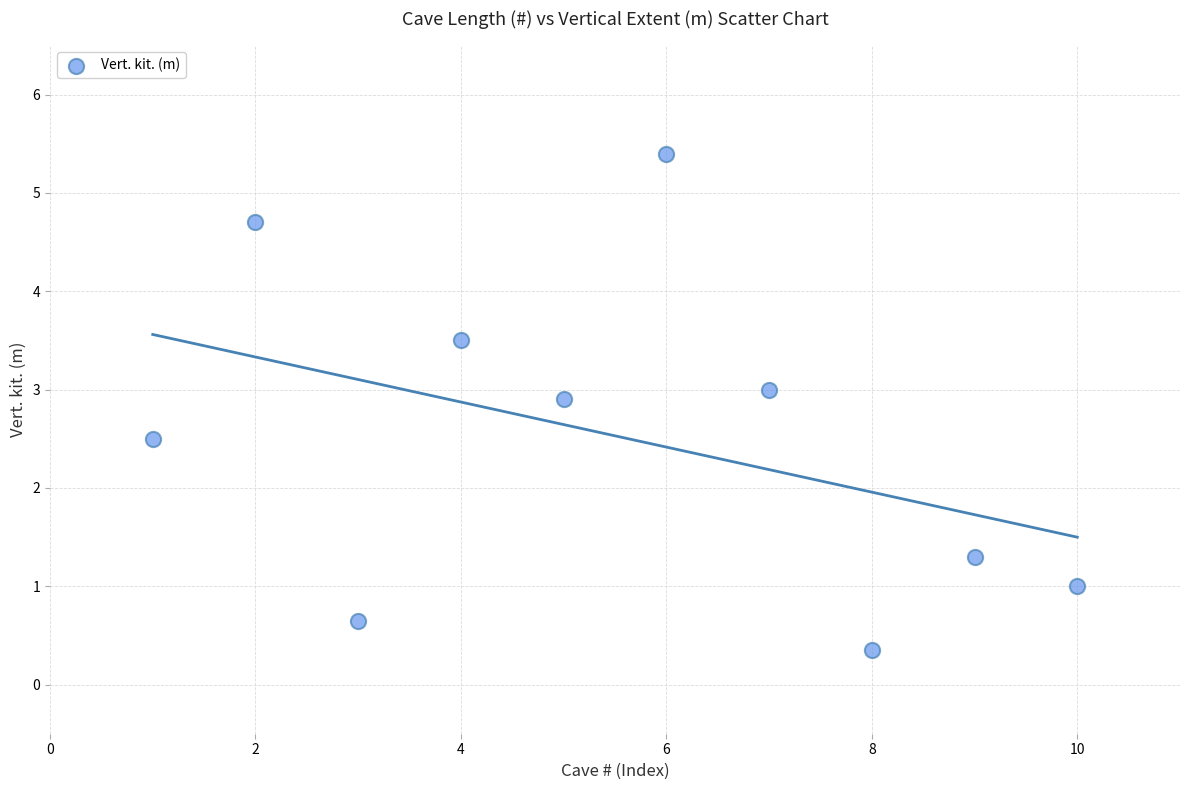

What Y value in the scatter plot is closest to 2?

2.5